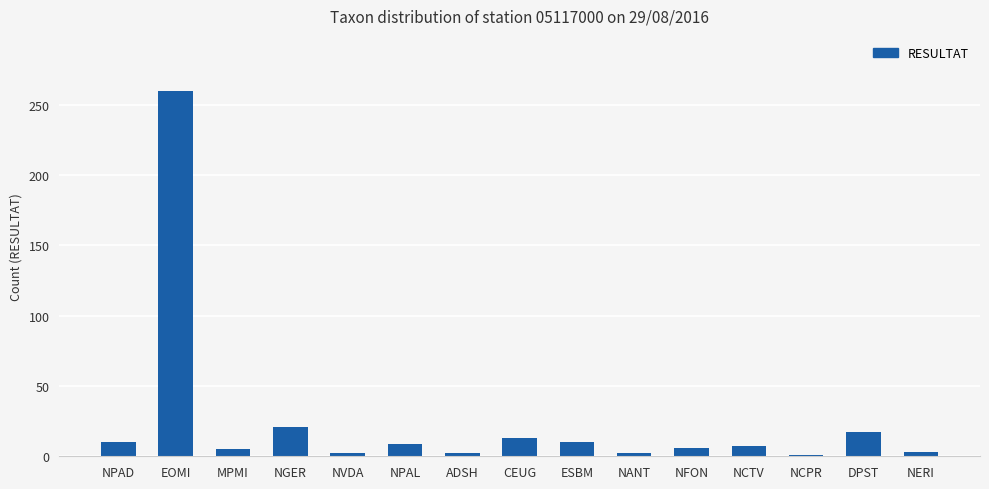

True or false: the data shows 10 at ESBM.

True